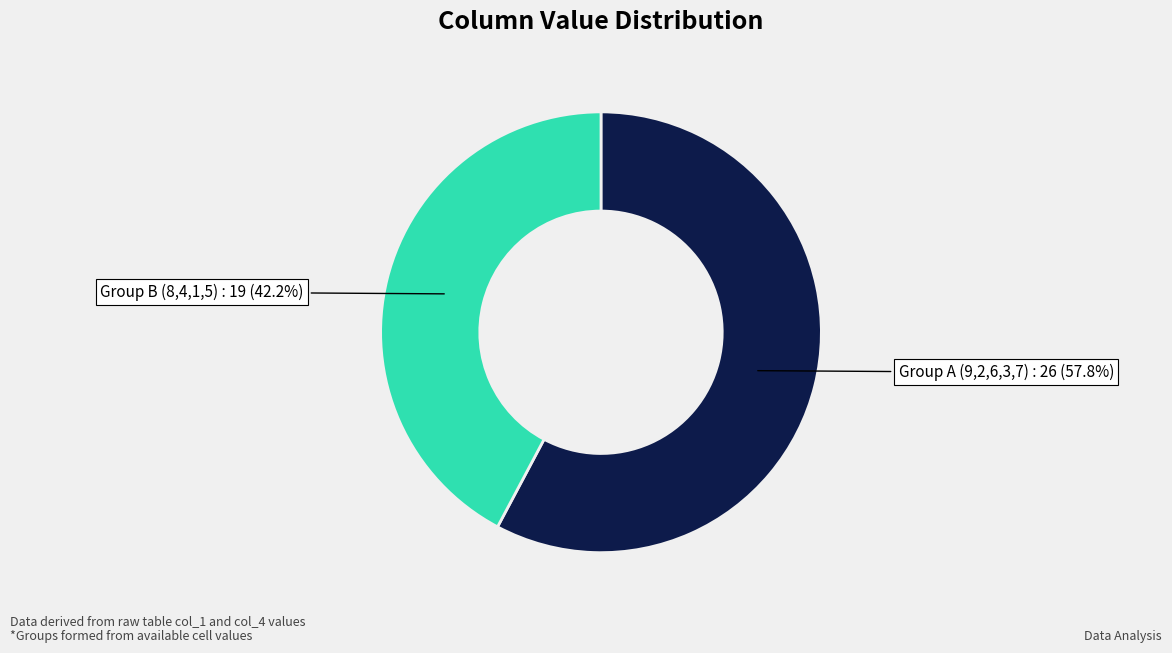

Do Group A (9,2,6,3,7) and Group B (8,4,1,5) together represent more than half of the pie?

Yes